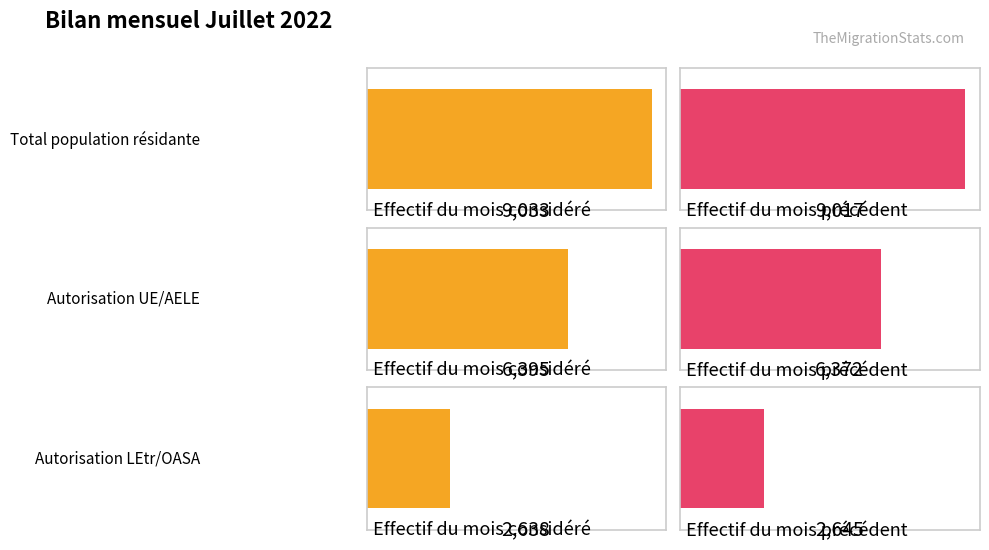

Which series has the largest total across all categories?

Effectif du mois considéré